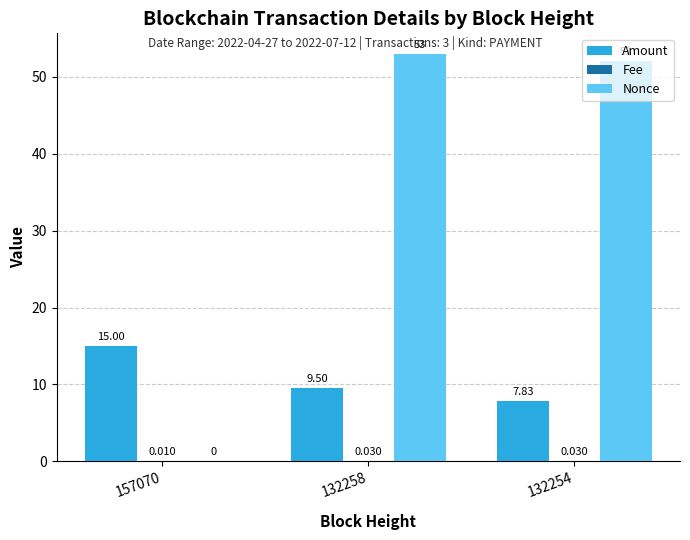

What is the spread (max minus min) of values at 132254?

52.0